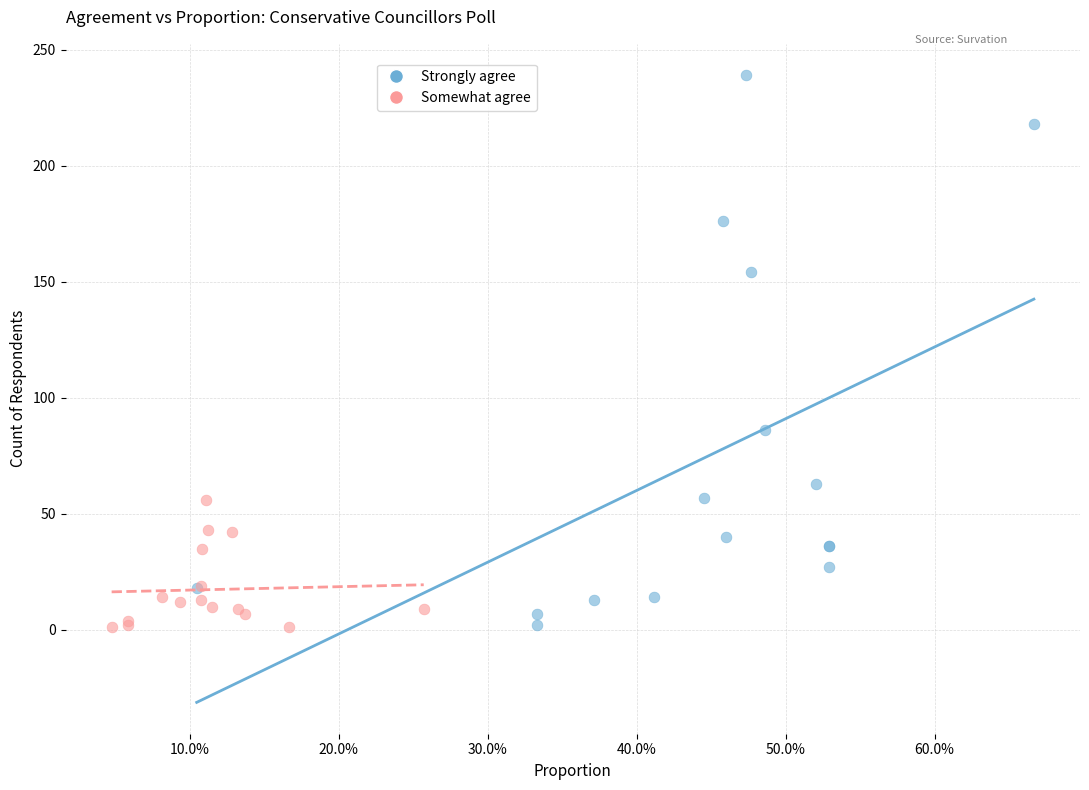

Which series contains the highest Y value?

Strongly agree